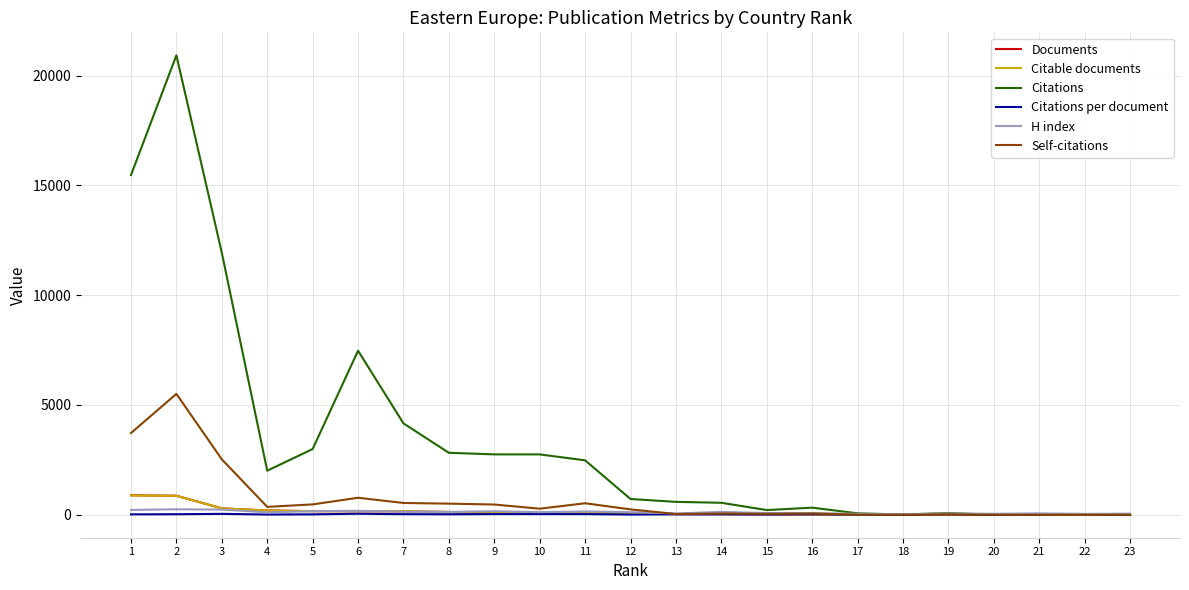

What is the difference between the Citations per document values at 12 and 22?

8.6